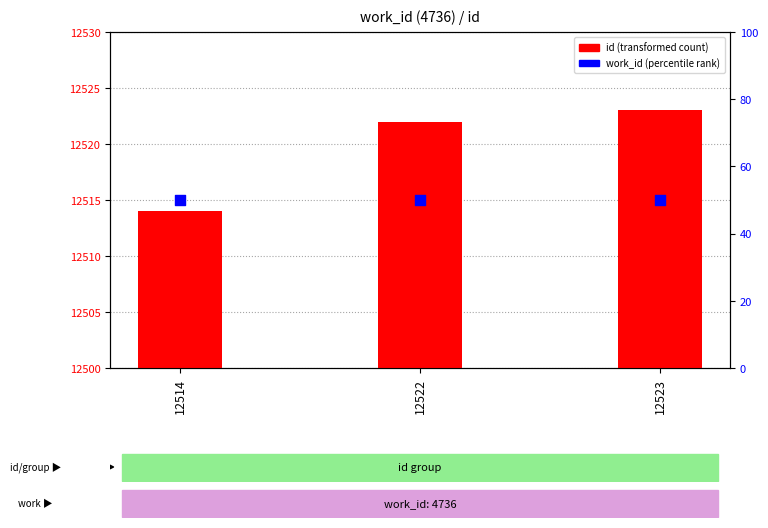

Which series reaches the minimum Y coordinate?

work_id